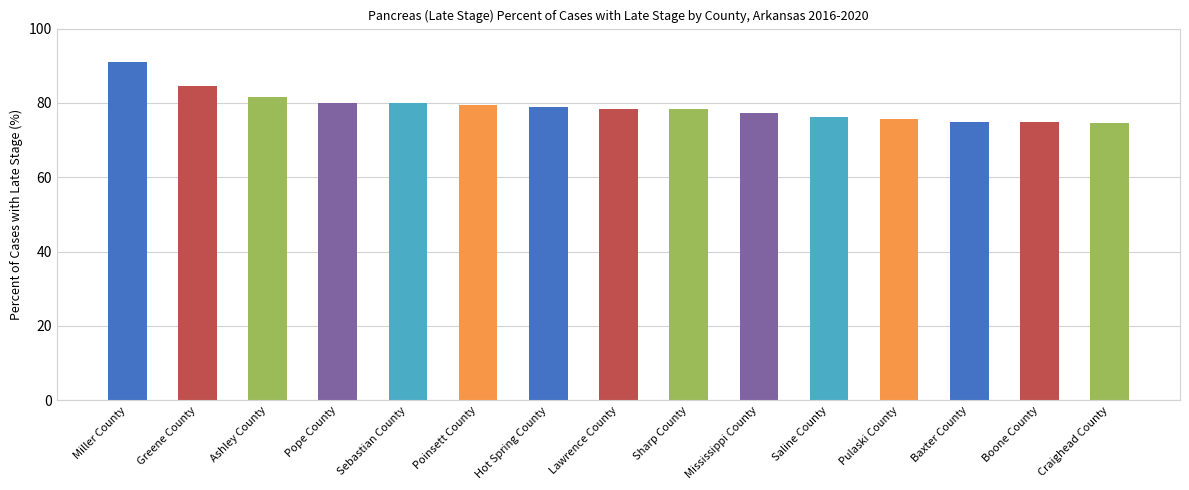

Where is the data nearest to the value 82?

Ashley County